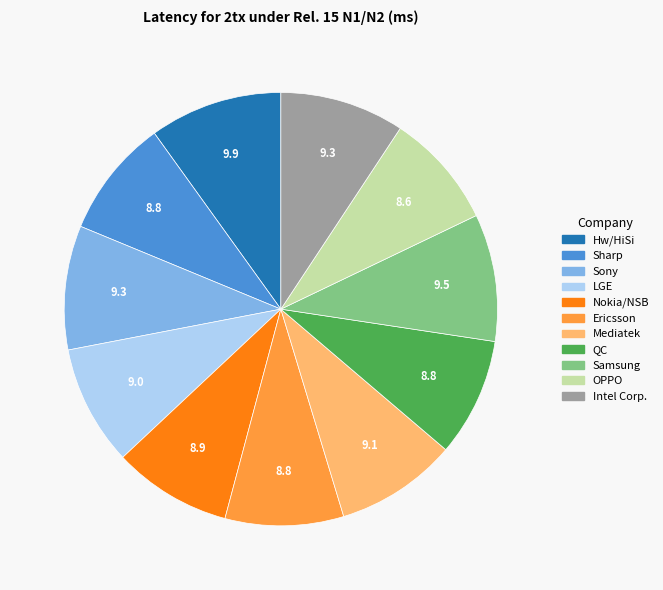

Is there any slice that represents more than half of the pie?

No